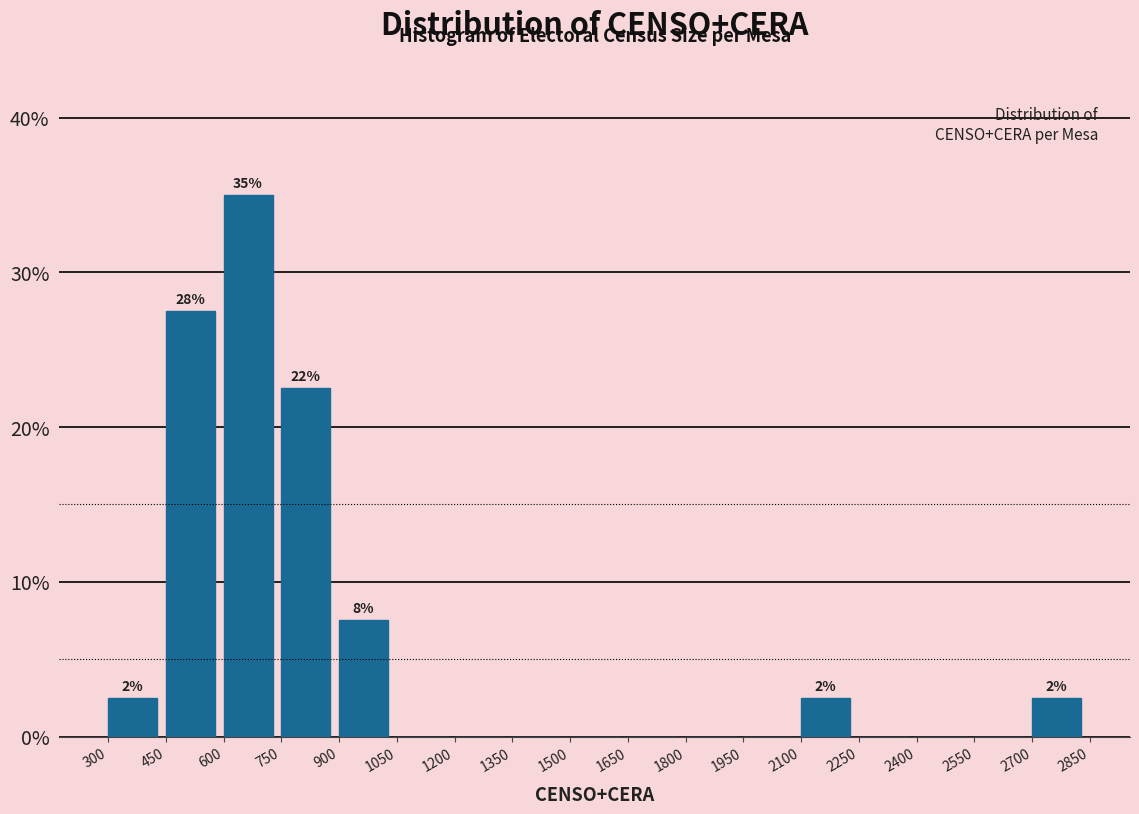

Which range on the x-axis has the tallest bar?

600 to 750